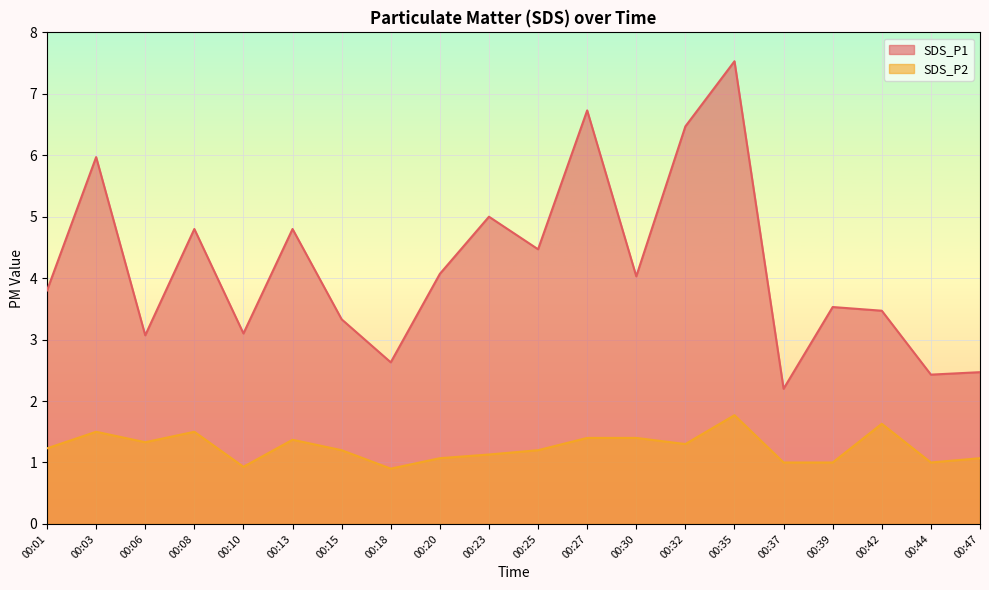

Is it true that SDS_P2 equals 0.5 at 00:08?

False